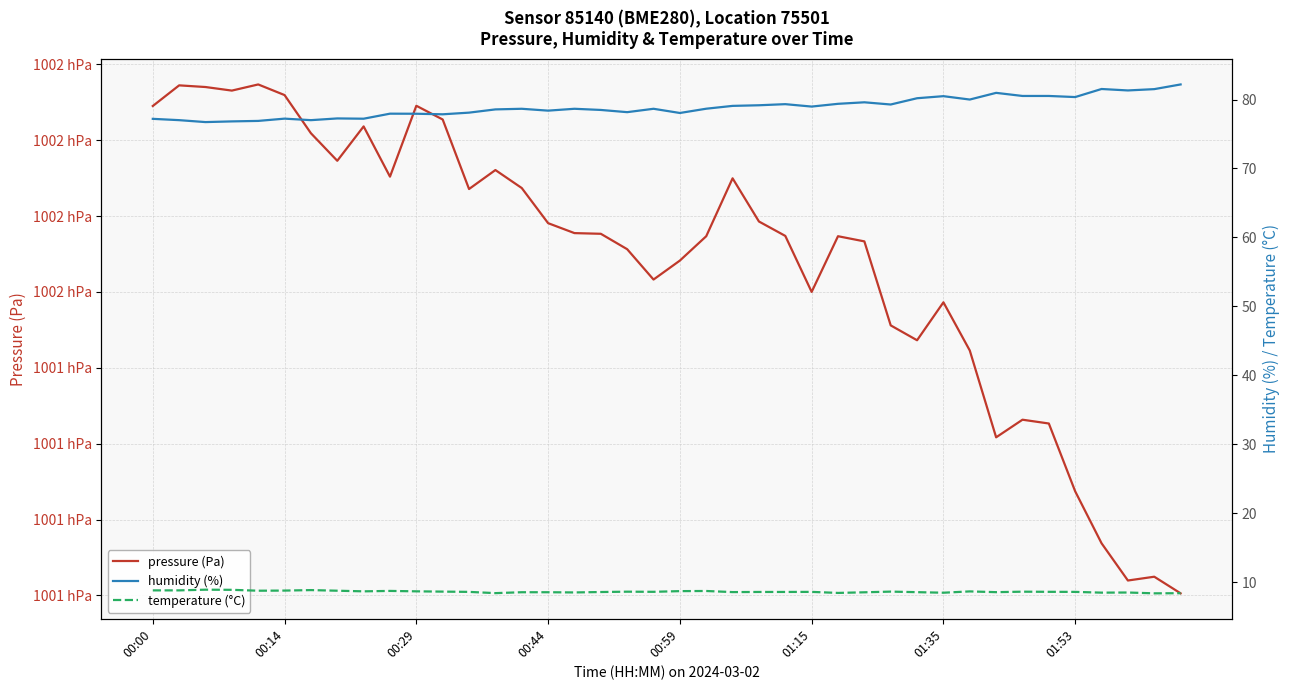

Which series has the widest spread of values?

pressure (Pa)